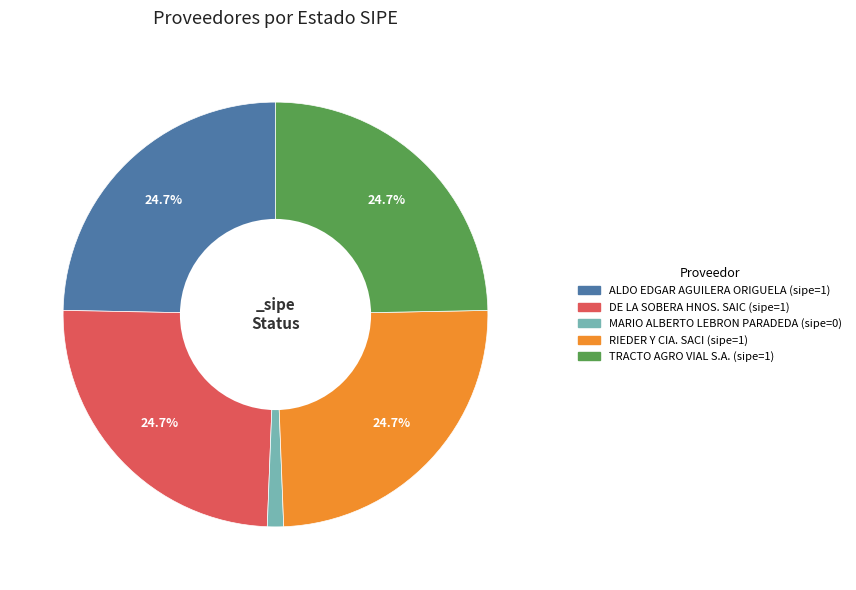

To the nearest percent, what percentage of the pie is TRACTO AGRO VIAL S.A.?

25%